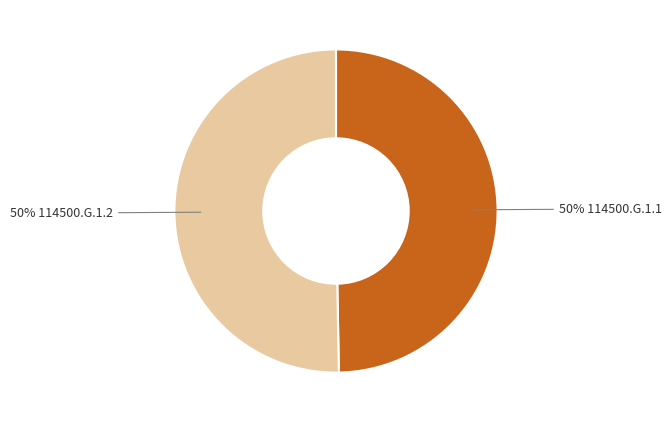

How many segments does this pie chart have?

2